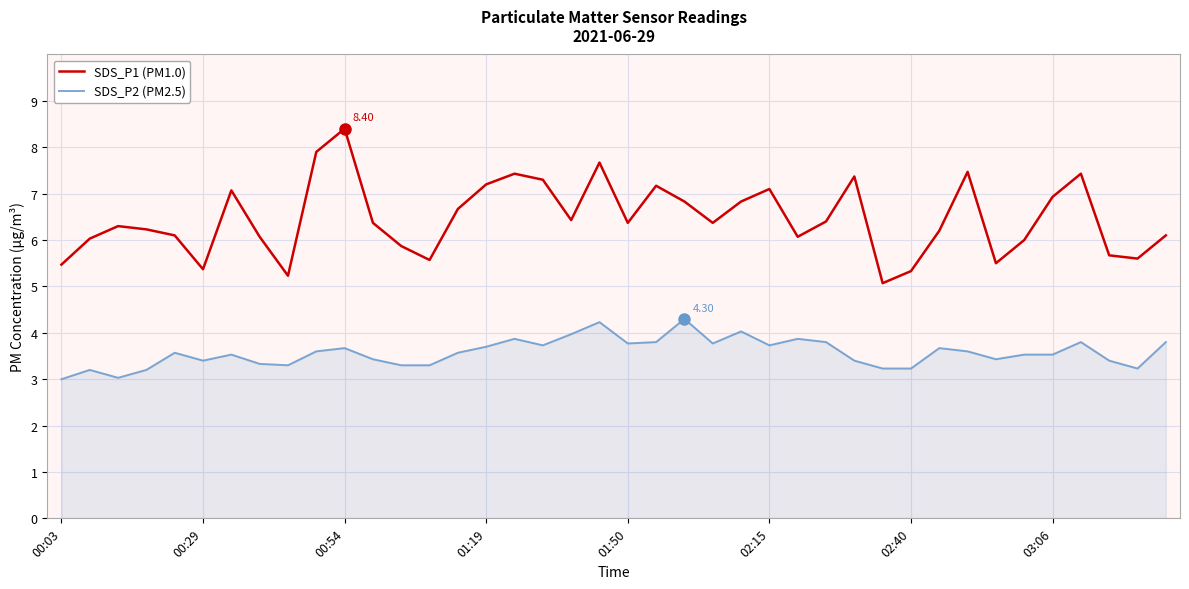

At how many categories does at least one series exceed 5?

40